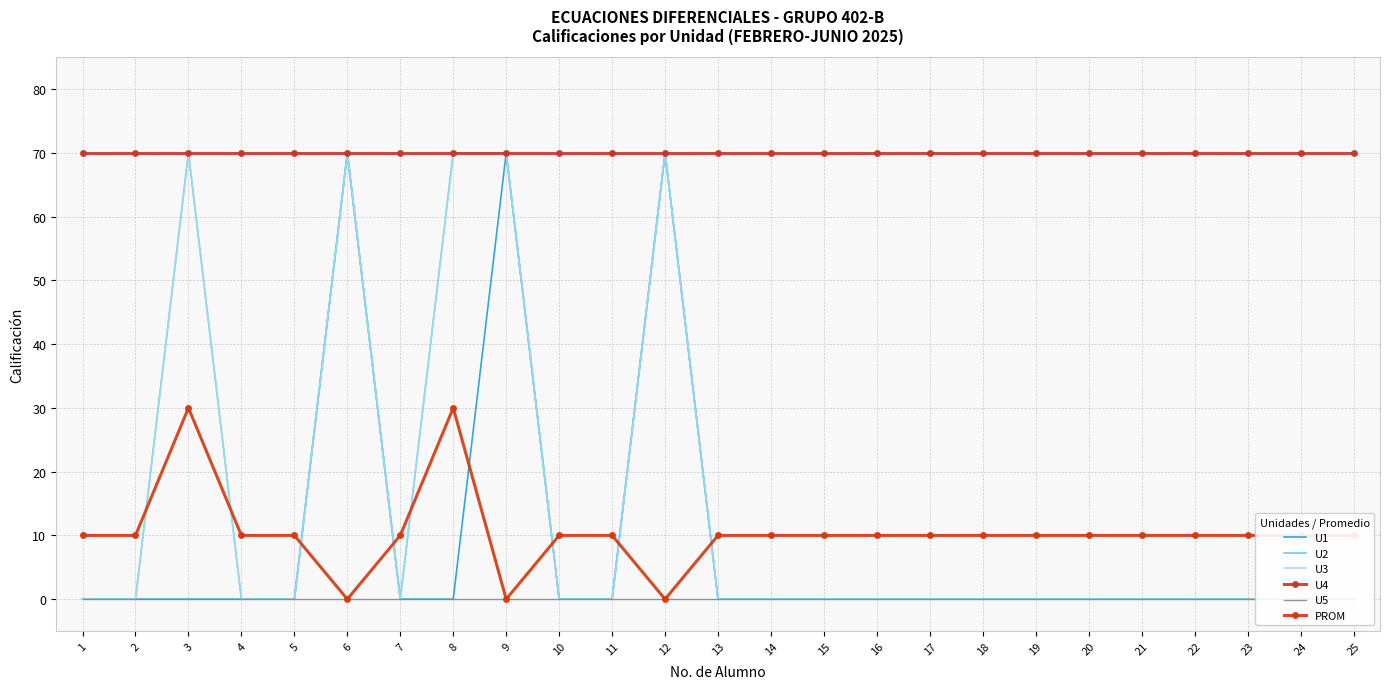

At how many categories does at least one series exceed 14?

25